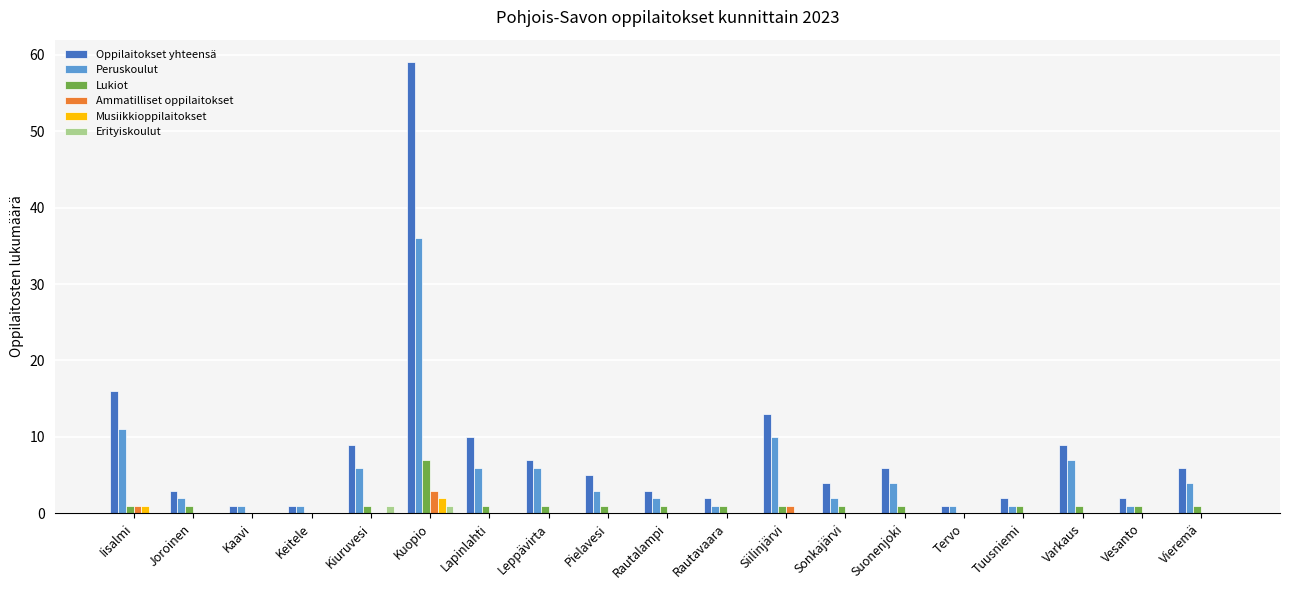

True or false: Erityiskoulut has a value of 0 at Vesanto.

True